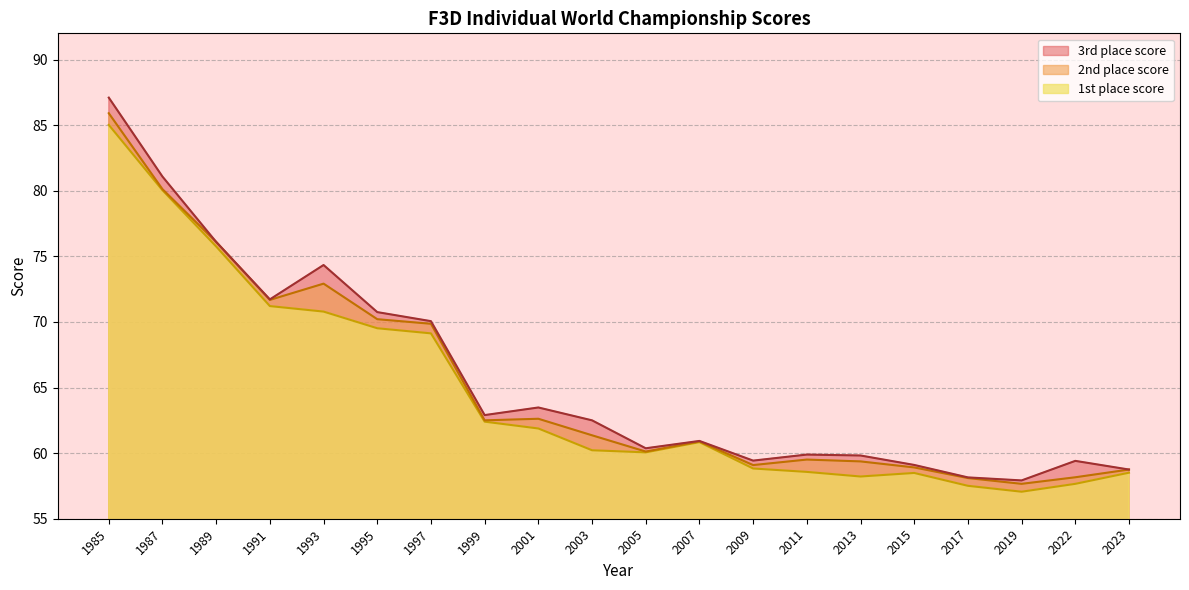

What is the average value of the 1st place score series?

64.6